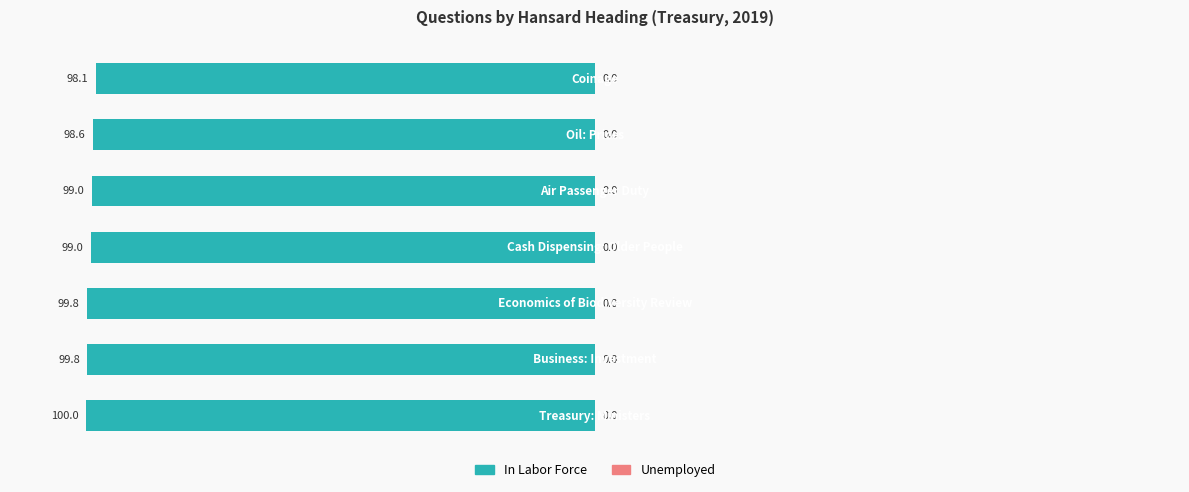

What is the value of the In Labor Force bar at the 1st from the left?

-100.0